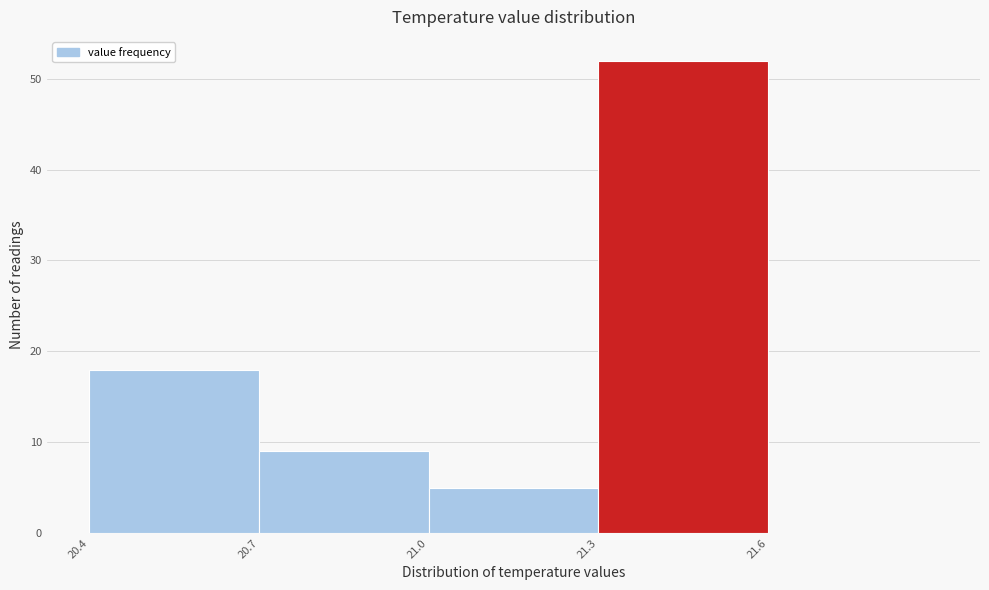

What is the height of the bar covering 20.7 to 21.0 on the x-axis? The values are not printed on the chart, so give them approximately, as read against the axis.

9